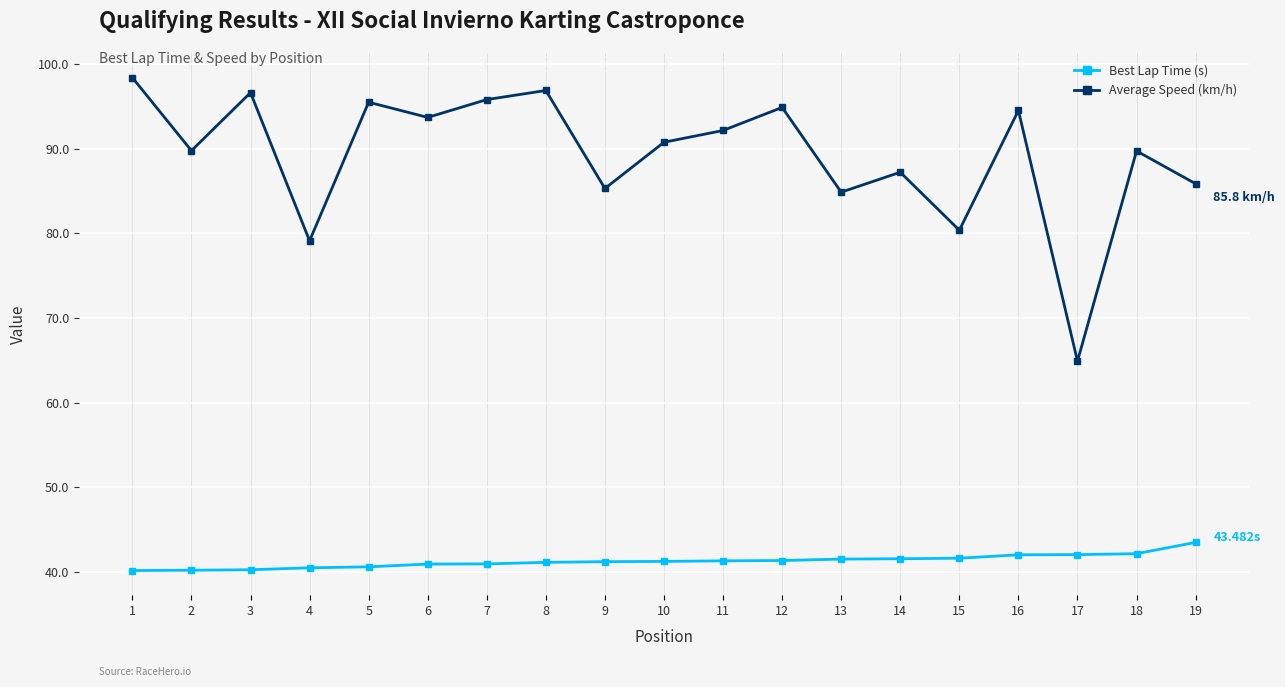

List the series in order of their overall mean, highest first.

Average Speed (km/h), Best Lap Time (s)